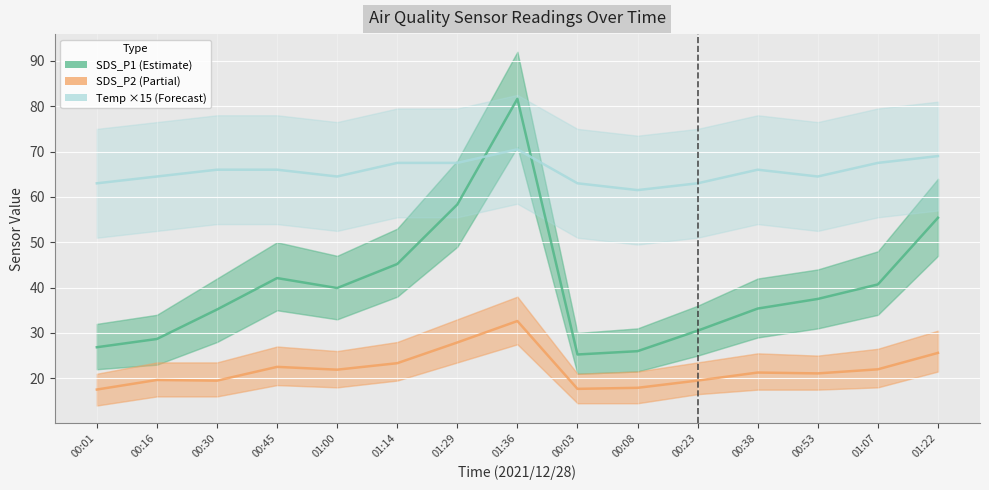

At which category does Temp (×15) reach its first local valley?

01:00